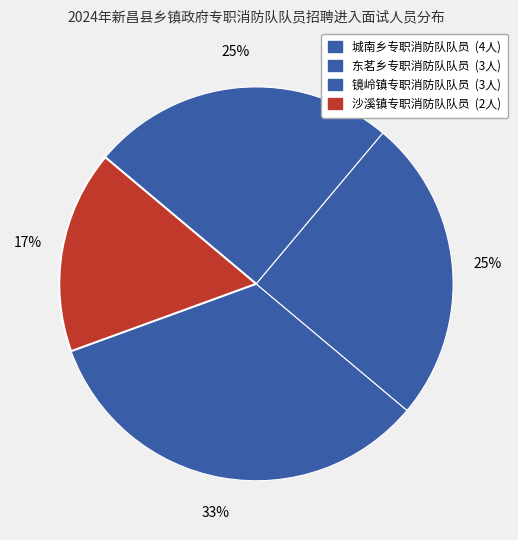

The 镜岭镇专职消防队队员 slice represents 33% of the pie. True or false?

False